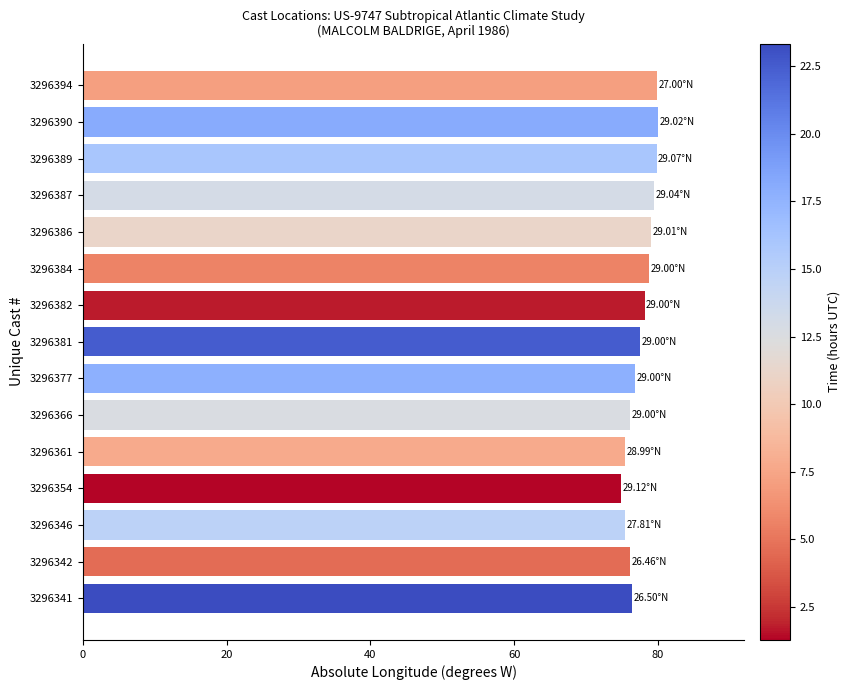

What is the difference between the second highest and second lowest values?

4.5